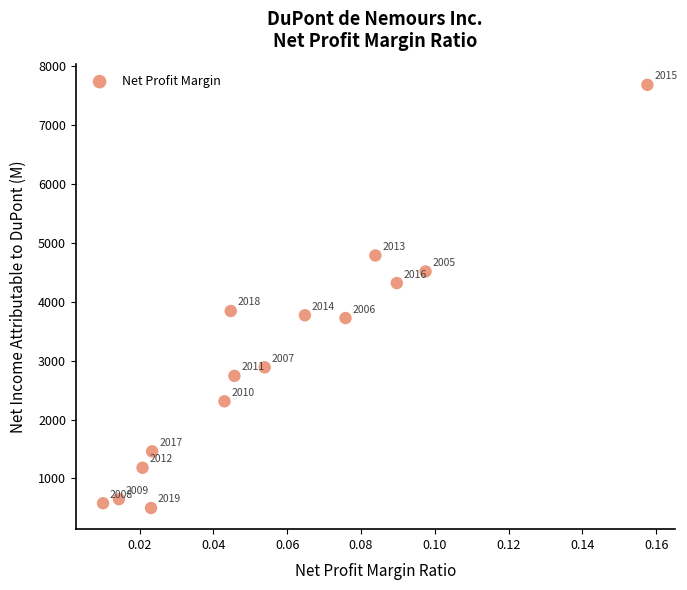

What is the range of Y values (max minus min)?

7187